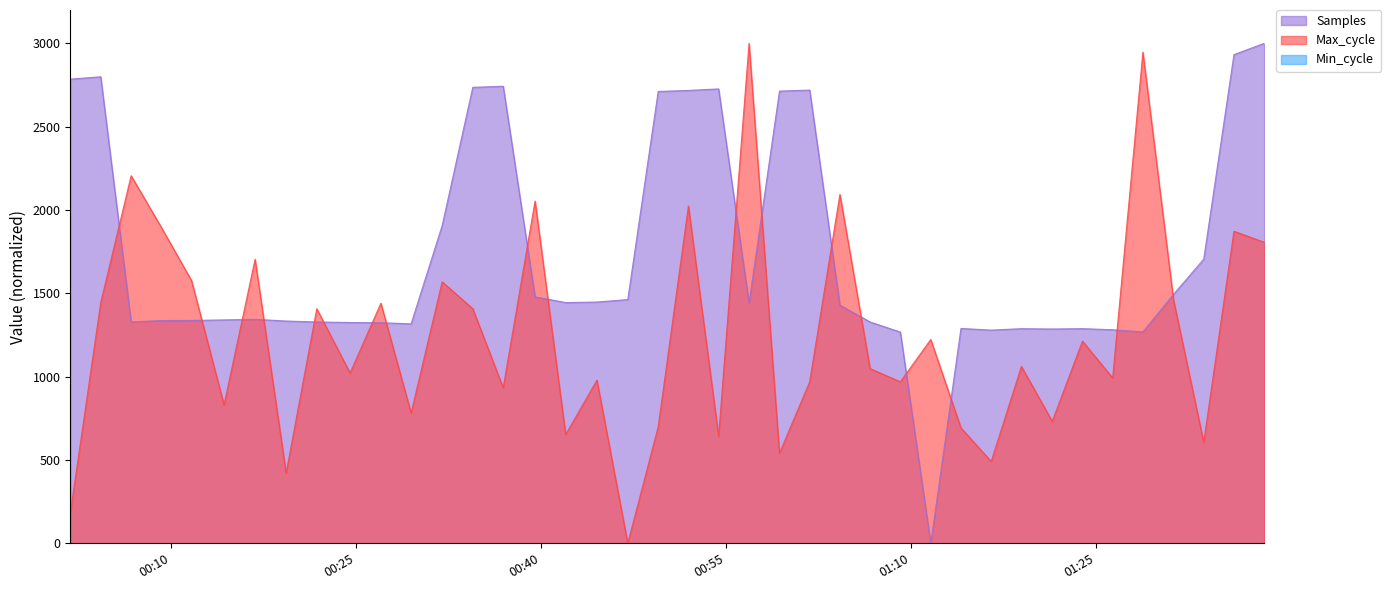

How many values in the Samples series are below 1429?

20